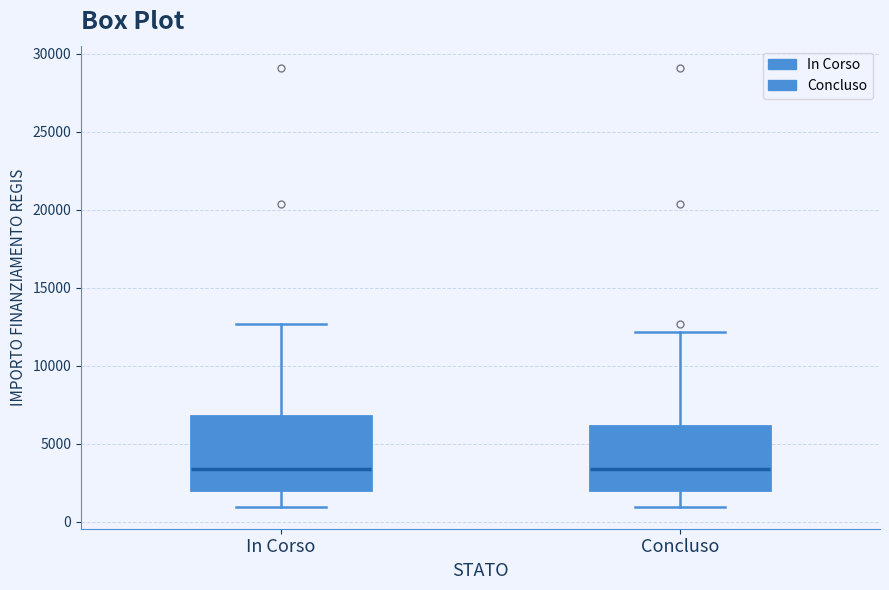

Which box is the tallest, from its lower edge to its upper edge?

In Corso